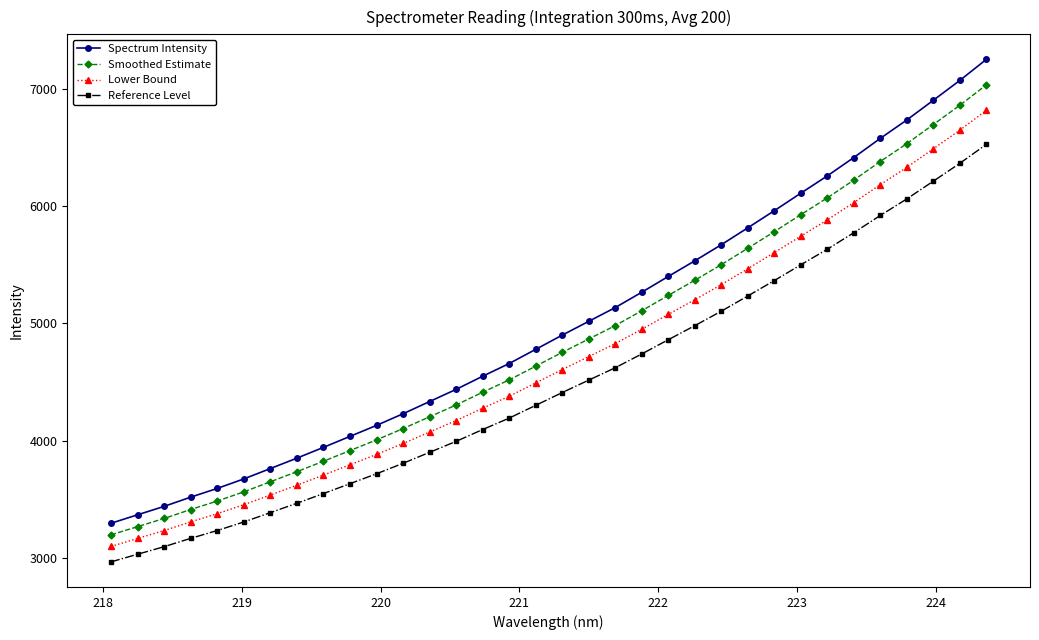

True or false: Lower Bound and Spectrum Intensity intersect in this chart.

False